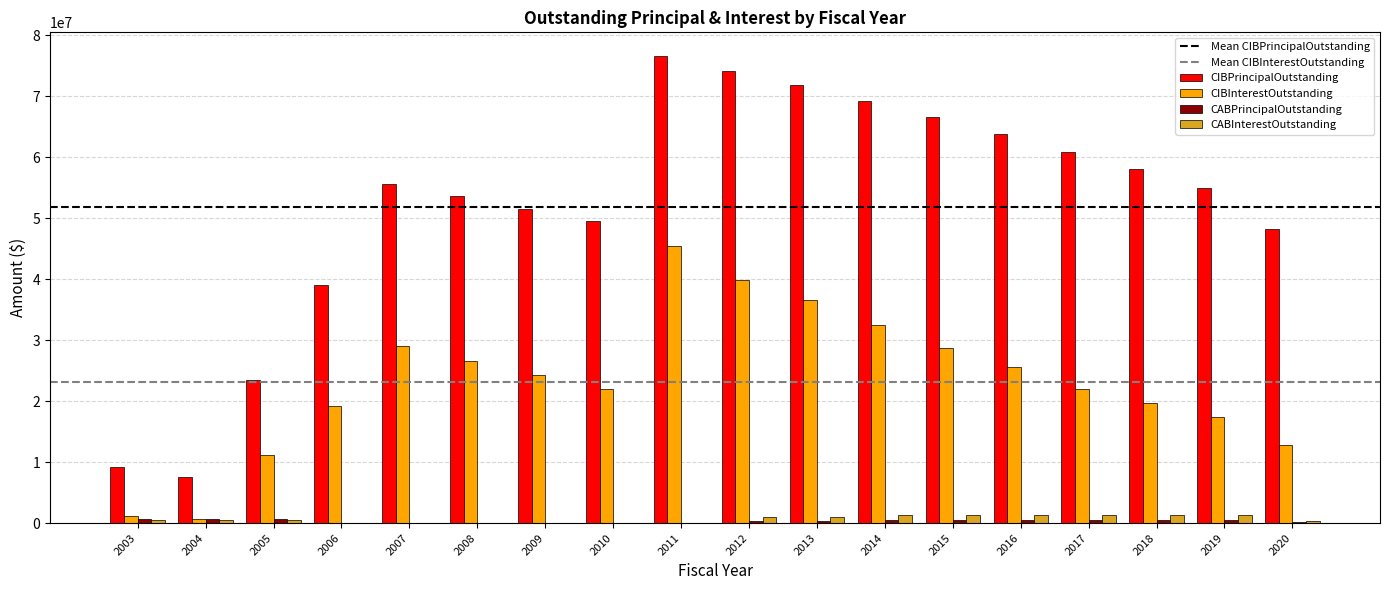

What is the maximum value shown in the chart?

76620000.0